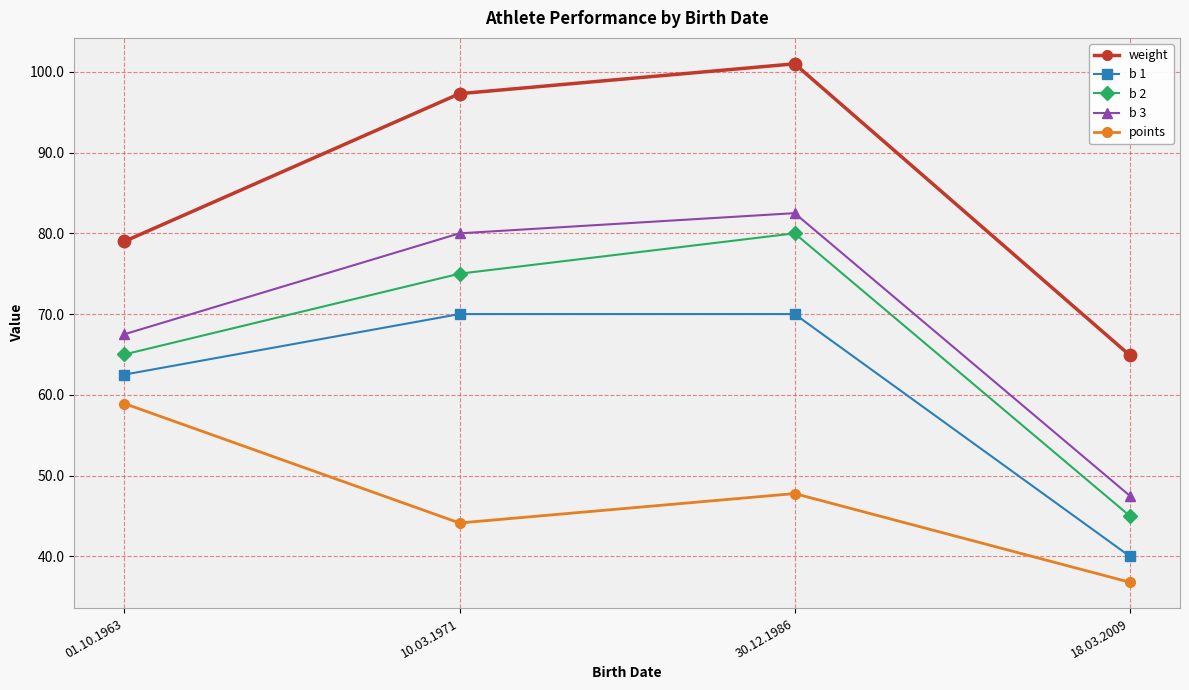

Which series has the largest range (max minus min)?

weight